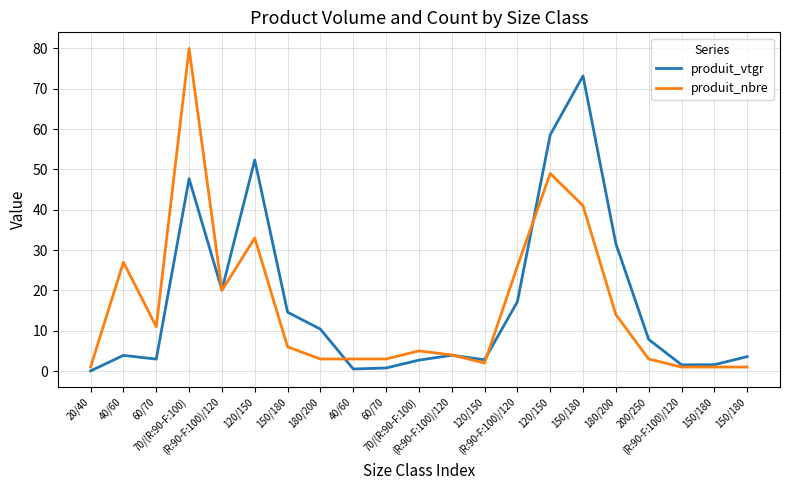

At which label does produit_nbre reach its peak?

70/(R:90-F:100)